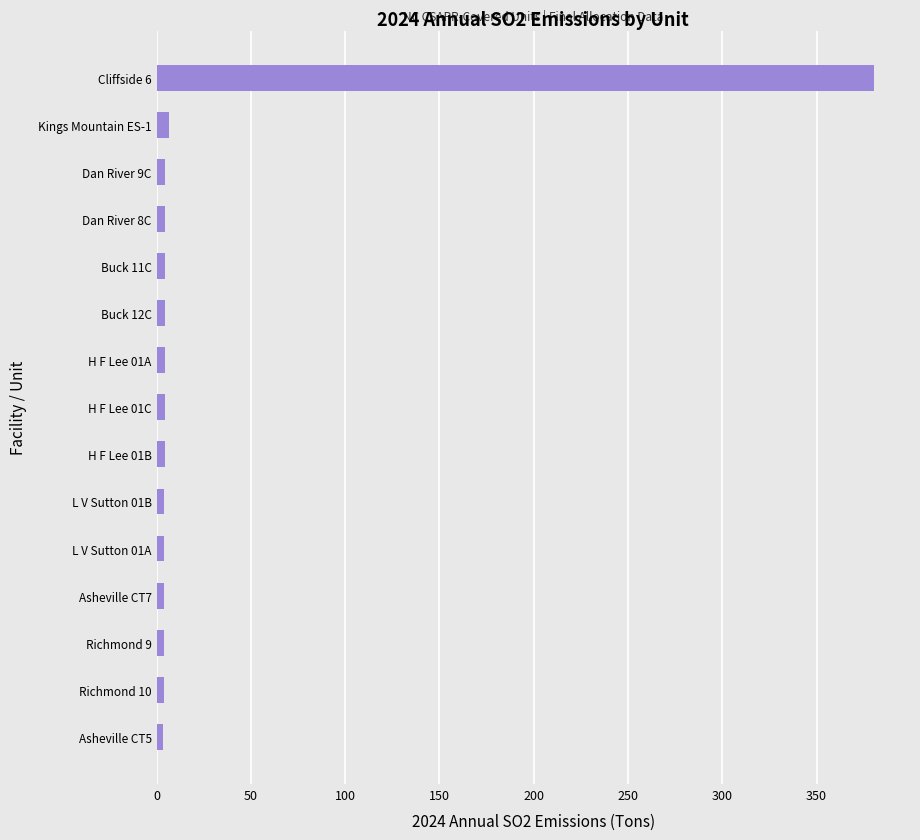

What is the sum of all values?

441.3